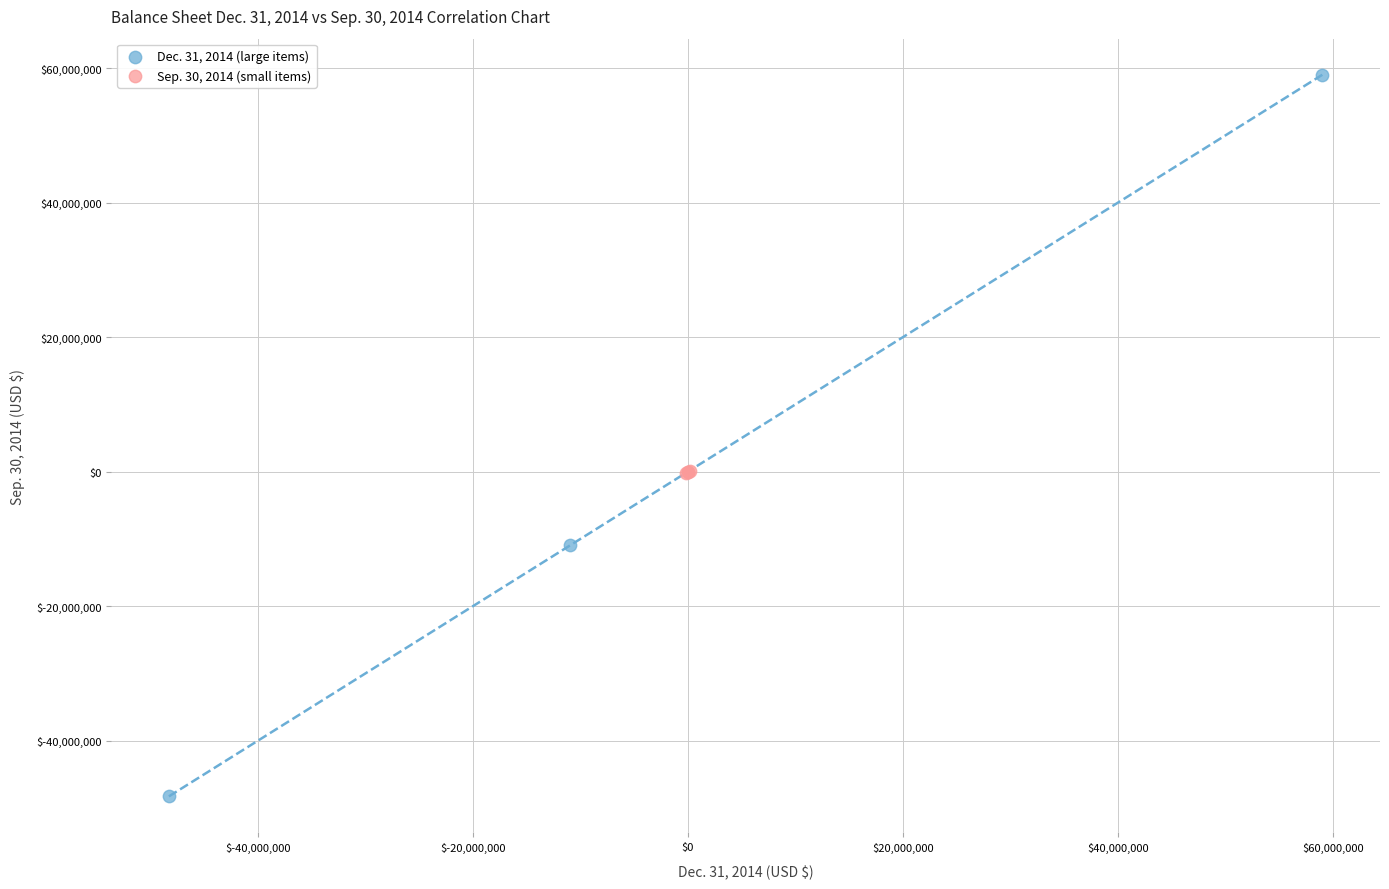

Which series reaches the maximum Y coordinate?

Dec. 31, 2014 (large items)